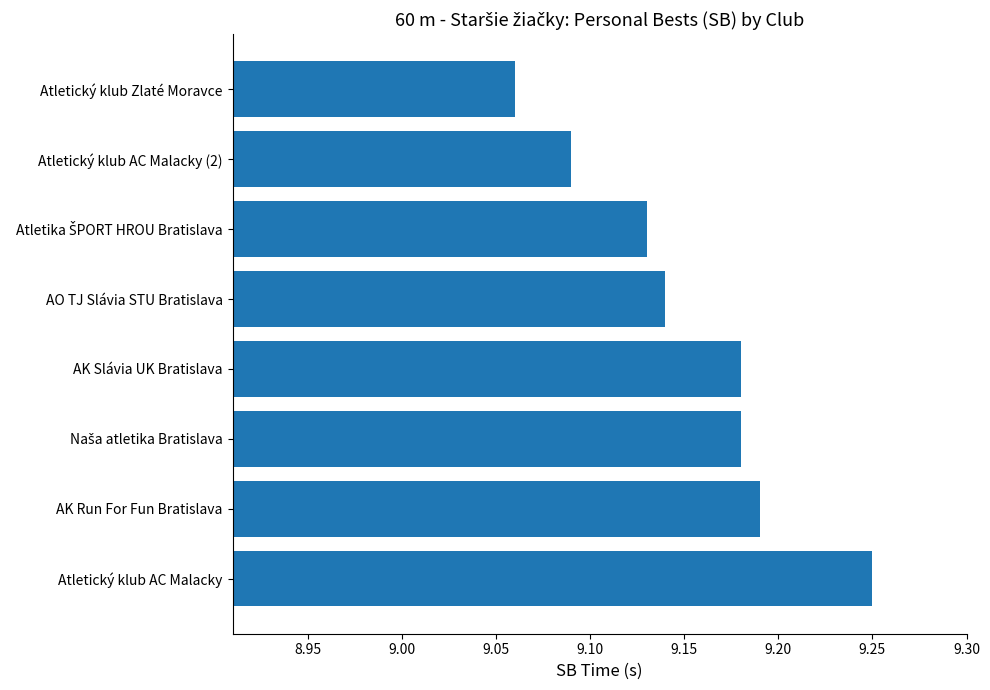

Does the chart contain any negative values?

No